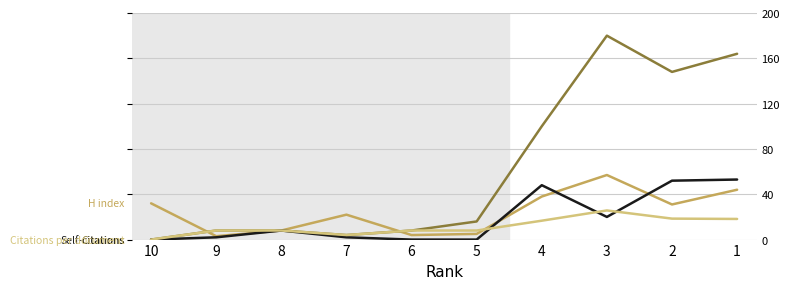

Which series has the largest total across all categories?

Citations